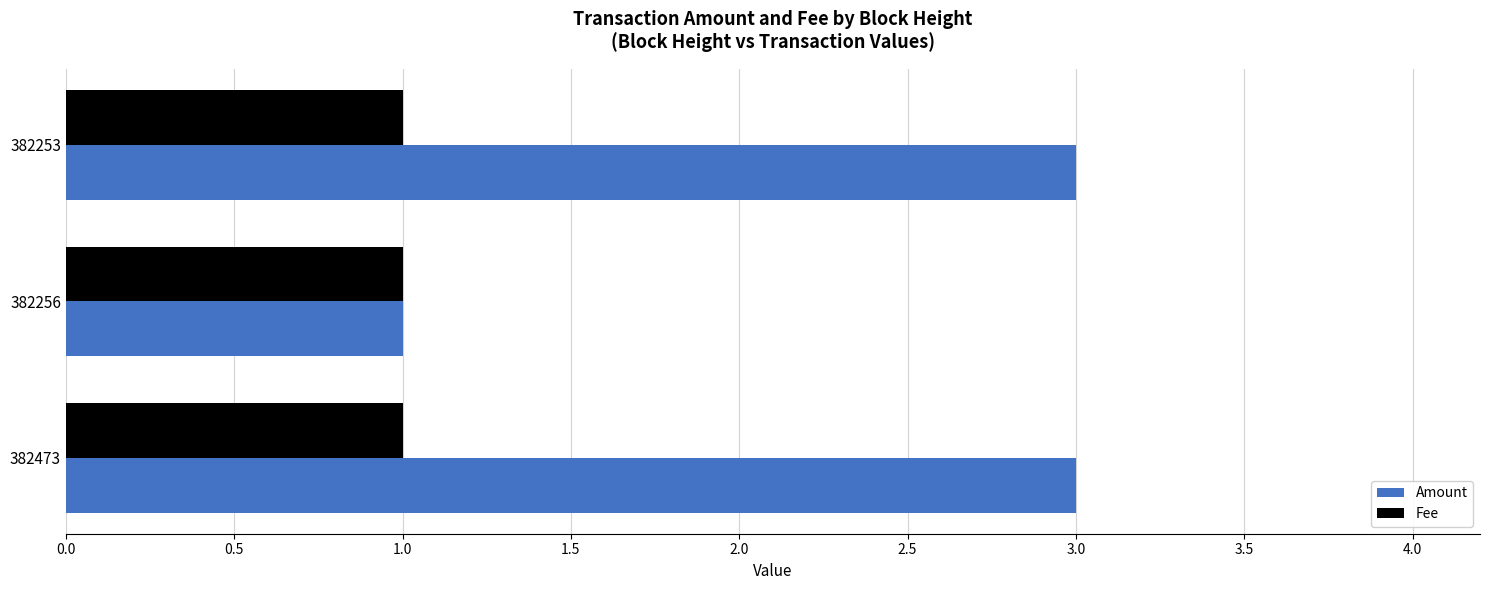

The Fee series shows 2 at 382256. True or false?

False